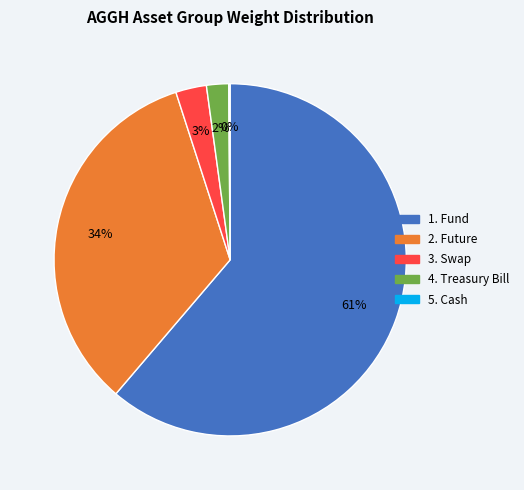

Does any single category account for the majority?

Yes